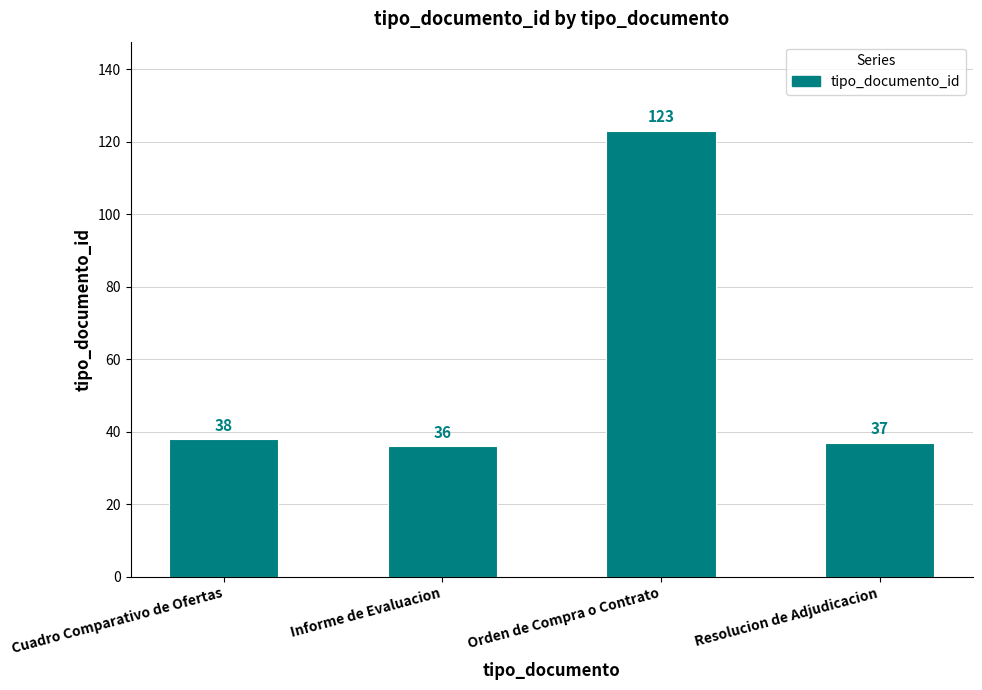

Rank the categories by value from lowest to highest.

Informe de Evaluacion, Resolucion de Adjudicacion, Cuadro Comparativo de Ofertas, Orden de Compra o Contrato